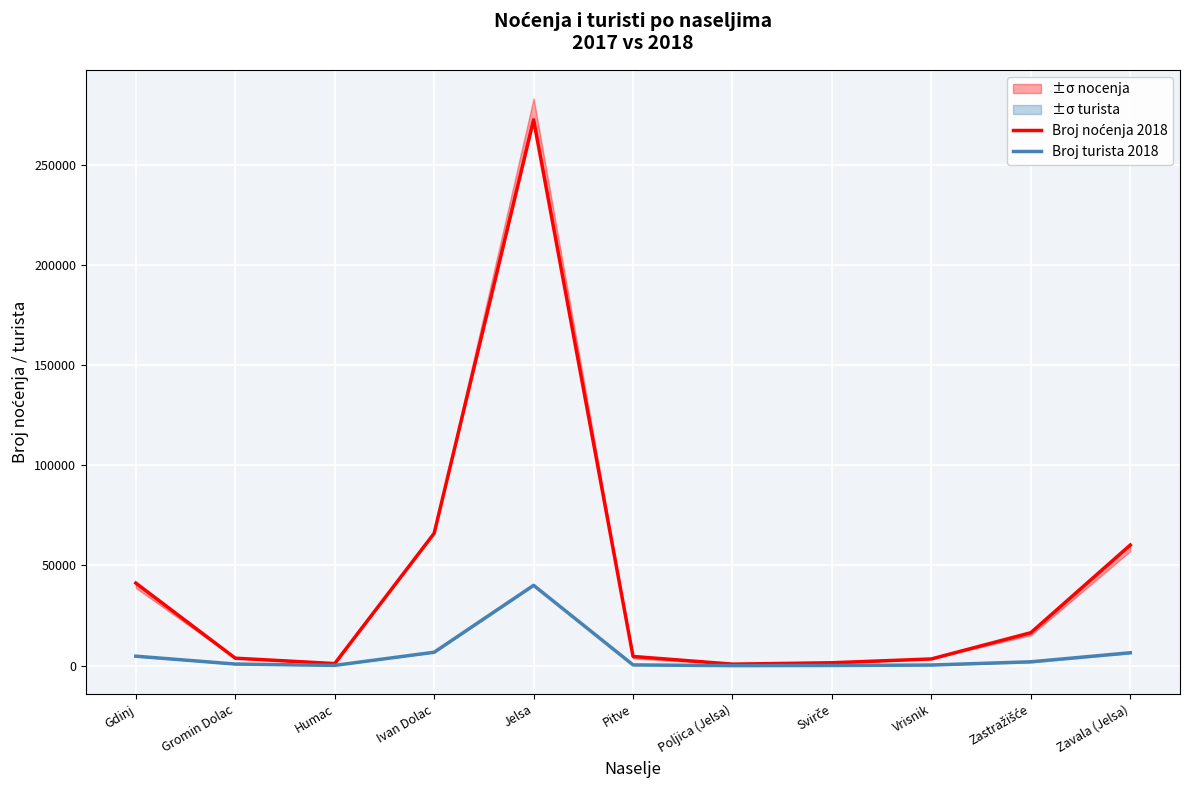

Which series has the largest total across all categories?

Broj noćenja 2018